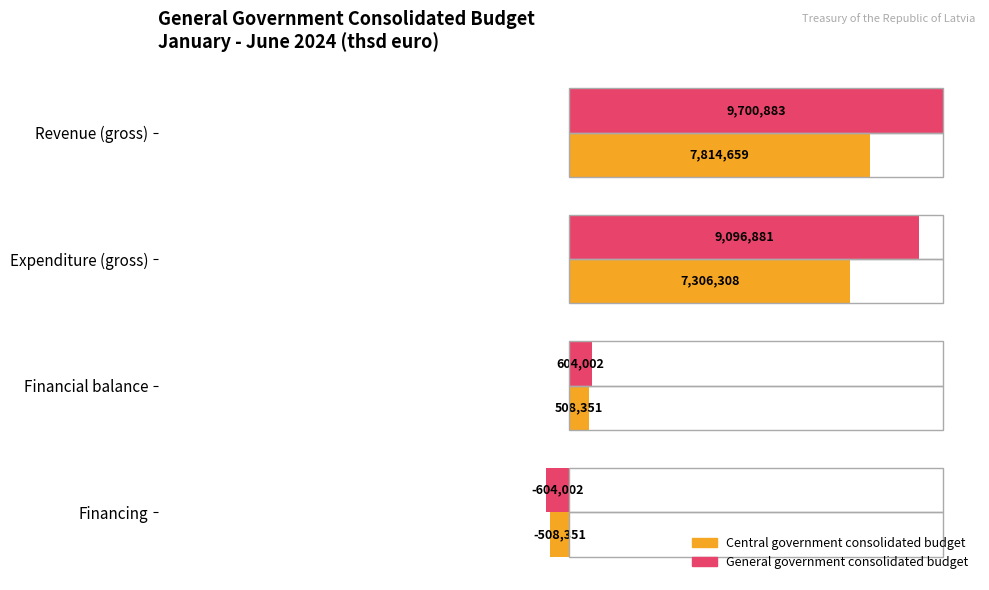

What are all the series names shown in the legend?

Central government consolidated budget, General government consolidated budget